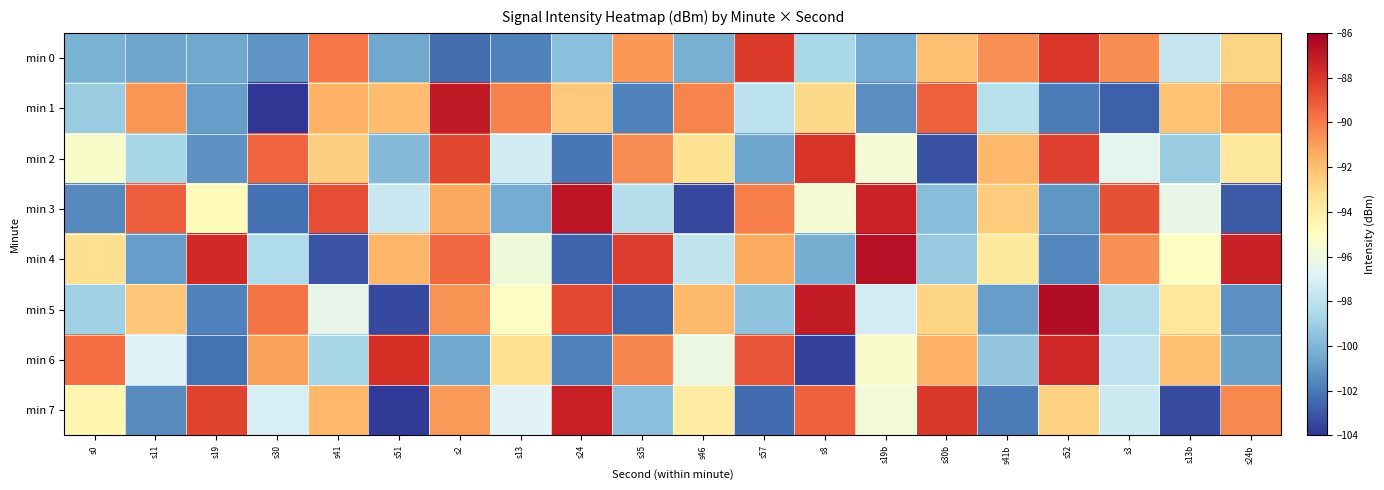

Which label corresponds to the smallest value in the chart?

s30